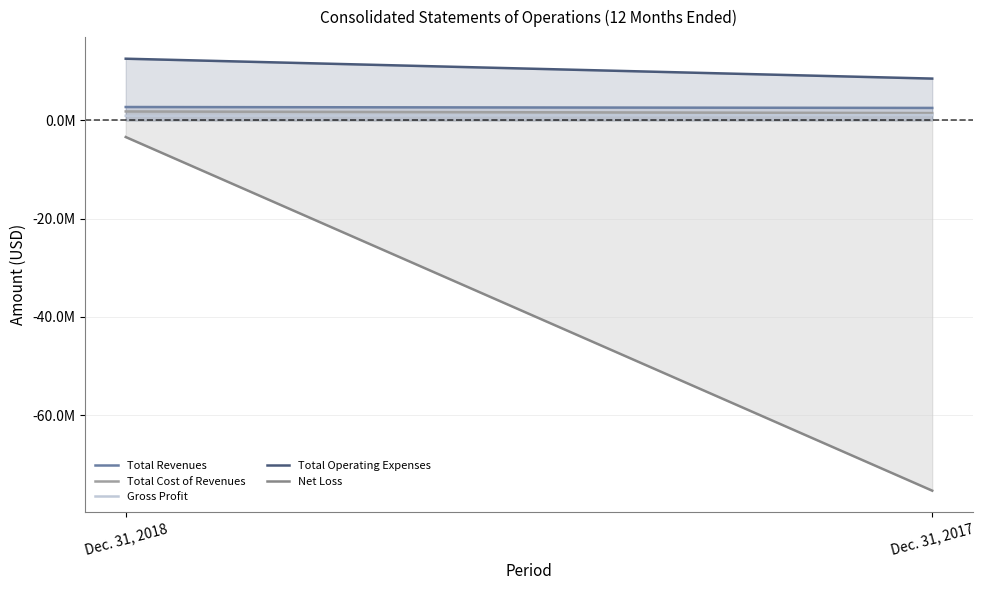

How many categories are shown in the chart?

2